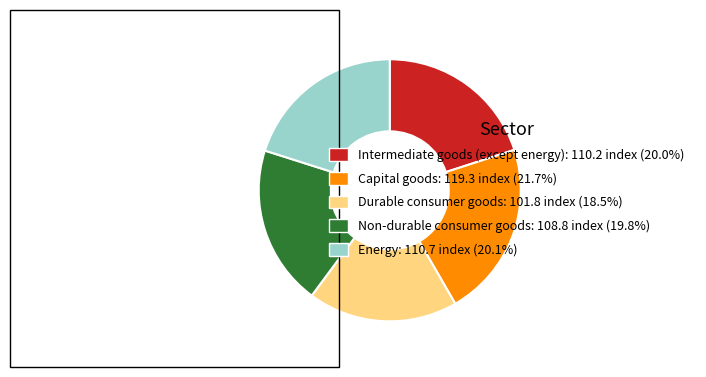

How many slices are in this pie chart?

5